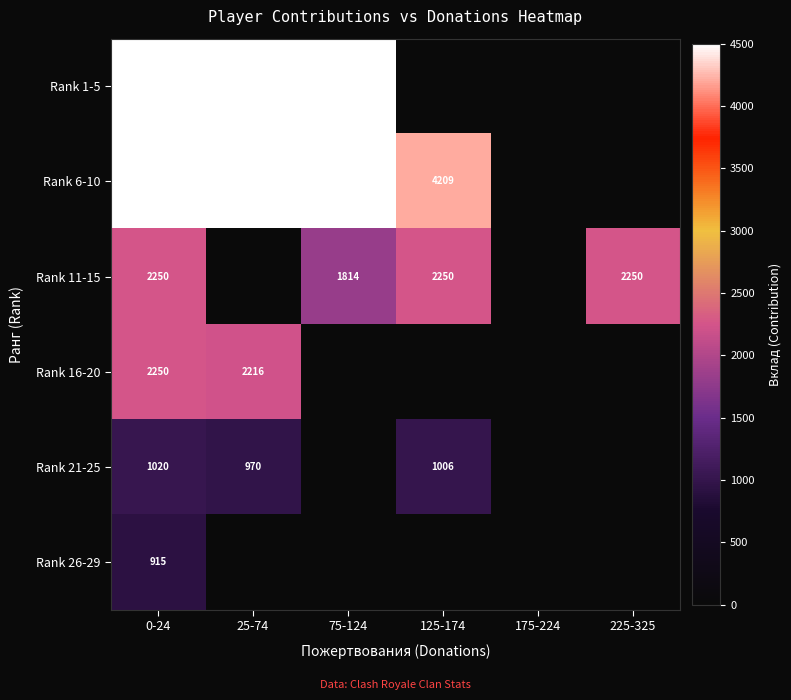

What is the sum of the Rank 16-20 values at 25-74 and 0-24?

4466